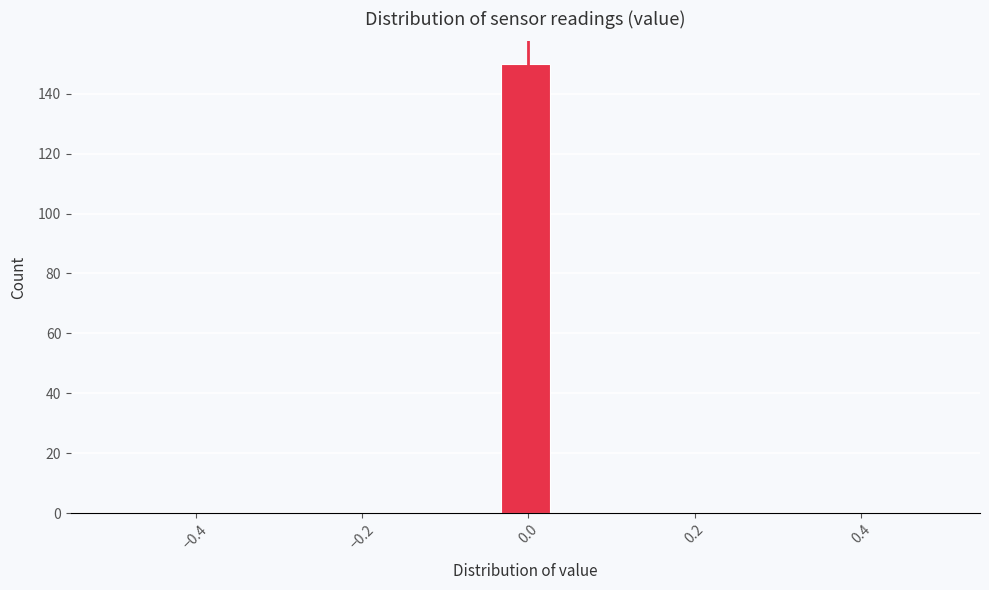

Around what value on the x-axis is the tallest bar? Give the approximate position of its centre, as read against the axis.

0.00